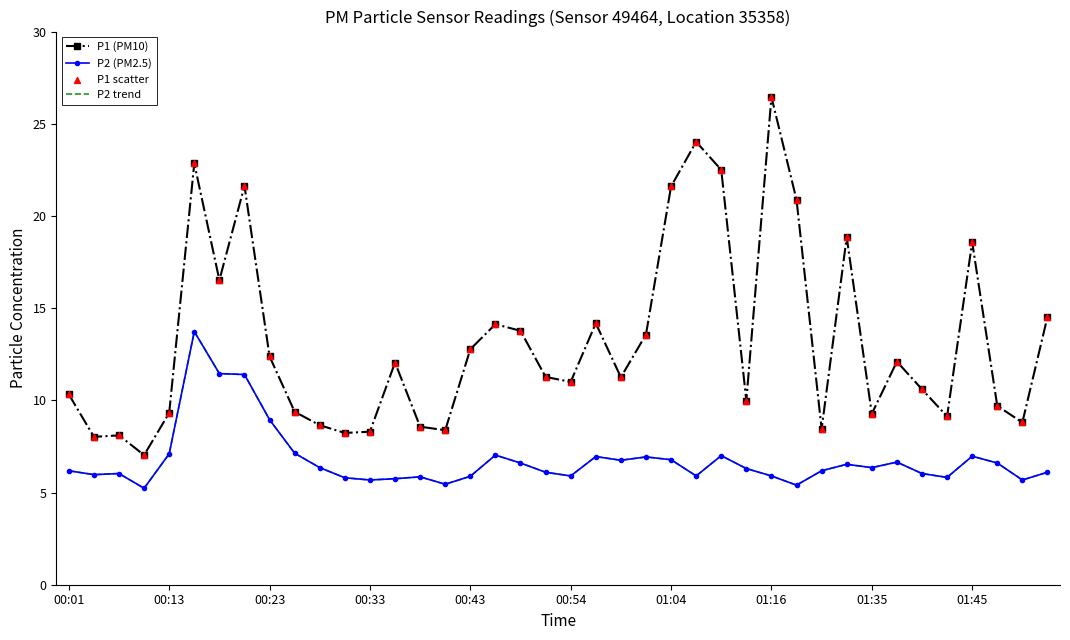

What are all the series names shown in the legend?

P1 (PM10), P2 (PM2.5), P2 trend, P1 scatter